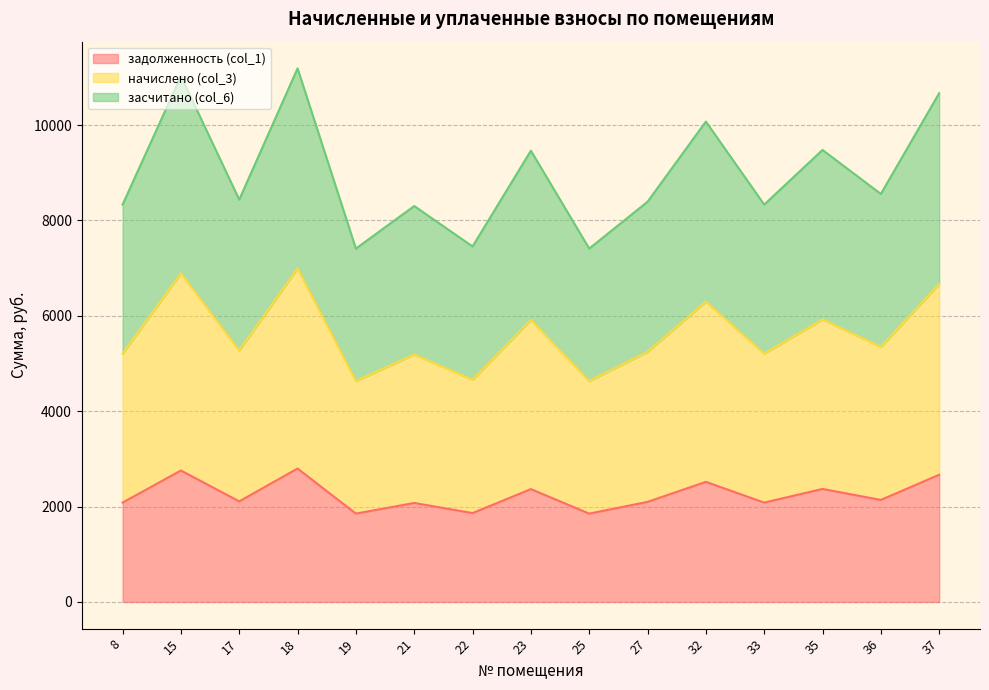

Which series has the largest range (max minus min)?

засчитано (col_6)